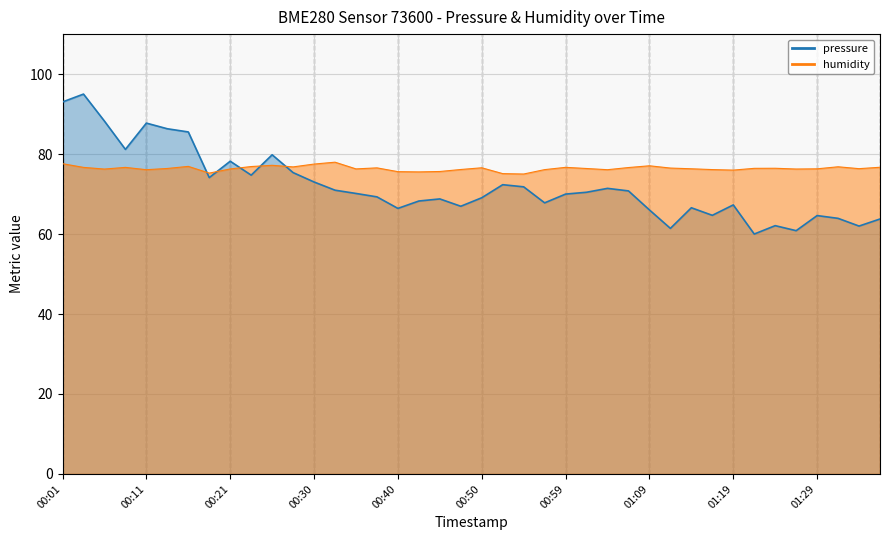

Reading left to right, list all the values displayed in this chart.

pressure: 93.0	95.0	88.2	81.2	87.7	86.3	85.5	74.1	78.2	74.7	79.8	75.4	73.0	71.0	70.1	69.3	66.4	68.3	68.8	66.9	69.1	72.3	71.8	67.8	70.0	70.4	71.4	70.8	66.0	61.4	66.6	64.7	67.3	60.0	62.1	60.8	64.6	63.9	62.0	63.8
humidity: 77.6	76.7	76.2	76.7	76.1	76.4	76.9	75.2	76.3	76.9	77.2	76.8	77.5	78.0	76.3	76.5	75.6	75.5	75.6	76.1	76.6	75.1	75.0	76.1	76.7	76.4	76.1	76.6	77.1	76.5	76.3	76.1	76.0	76.4	76.5	76.3	76.3	76.8	76.3	76.7